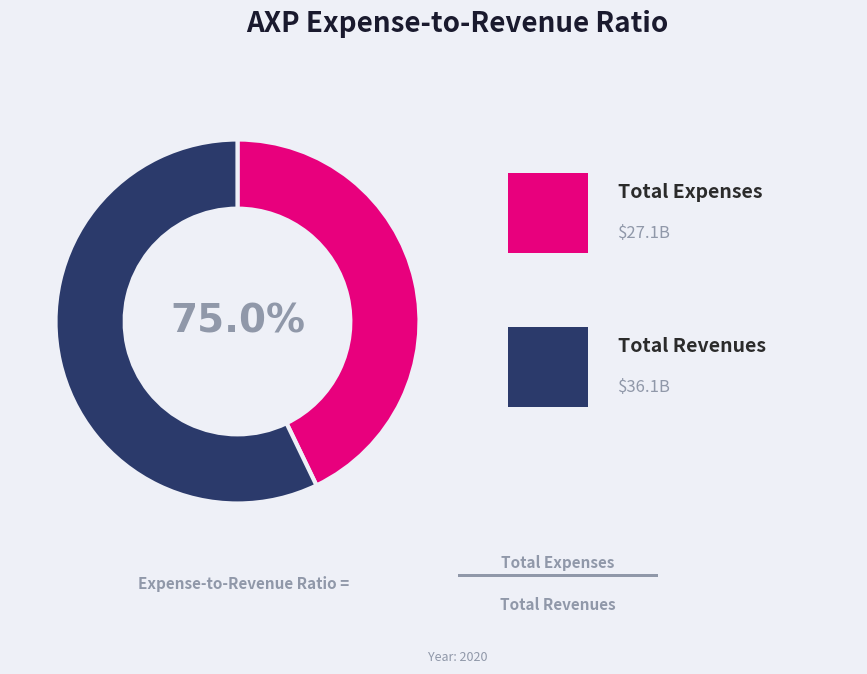

What percentage is the Total Expenses (2020) slice, to the nearest percent?

43%